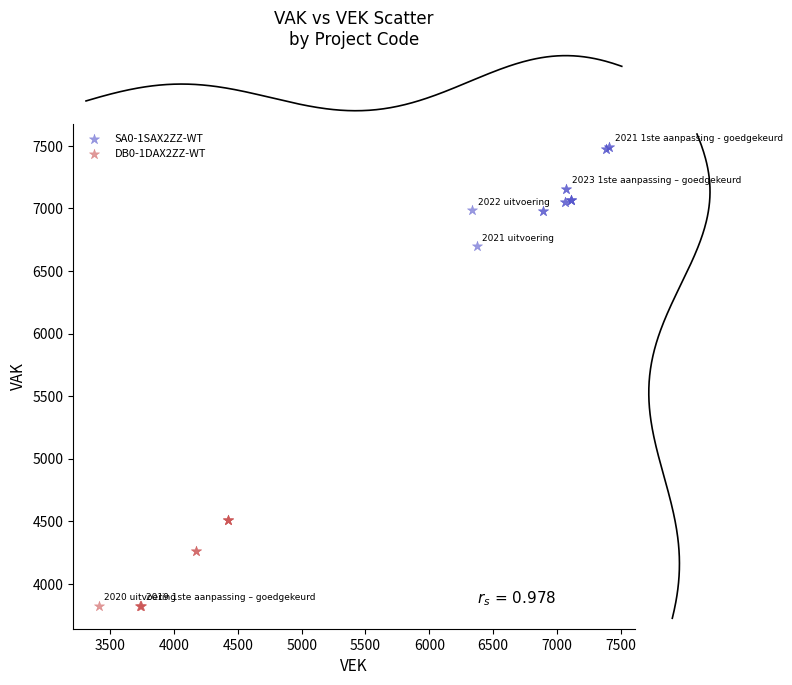

What are all the series names shown in the legend?

SA0-1SAX2ZZ-WT, DB0-1DAX2ZZ-WT